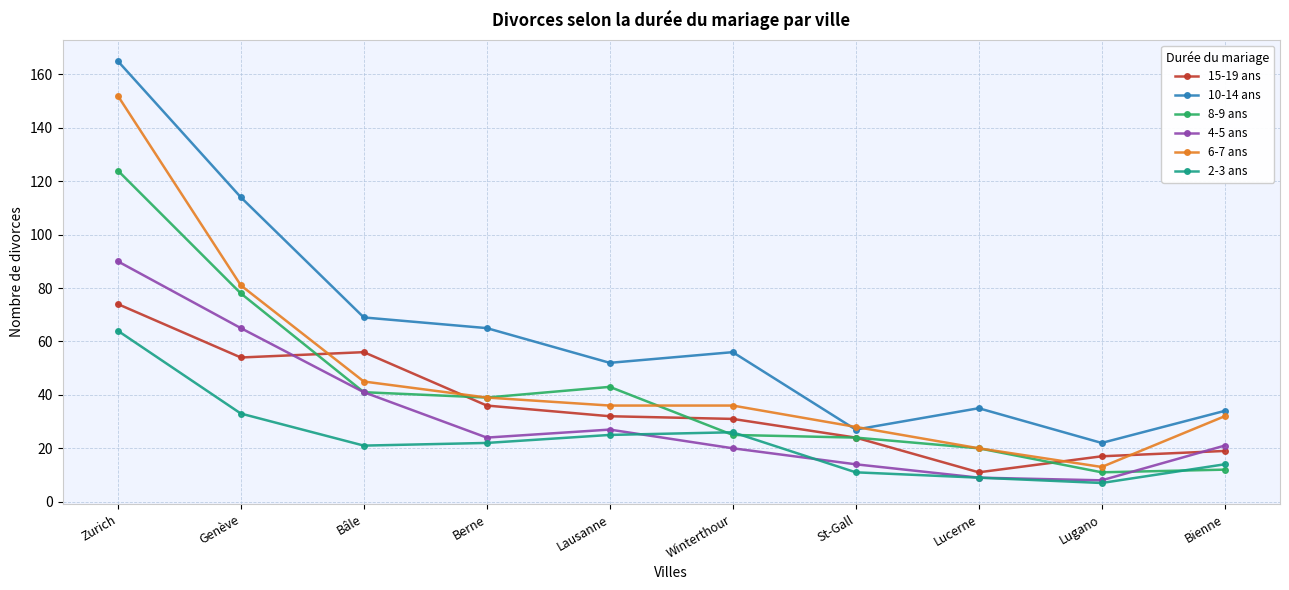

Reading left to right, extract all data points from this chart.

15-19 ans: 74	54	56	36	32	31	24	11	17	19
10-14 ans: 165	114	69	65	52	56	27	35	22	34
8-9 ans: 124	78	41	39	43	25	24	20	11	12
4-5 ans: 90	65	41	24	27	20	14	9	8	21
6-7 ans: 152	81	45	39	36	36	28	20	13	32
2-3 ans: 64	33	21	22	25	26	11	9	7	14